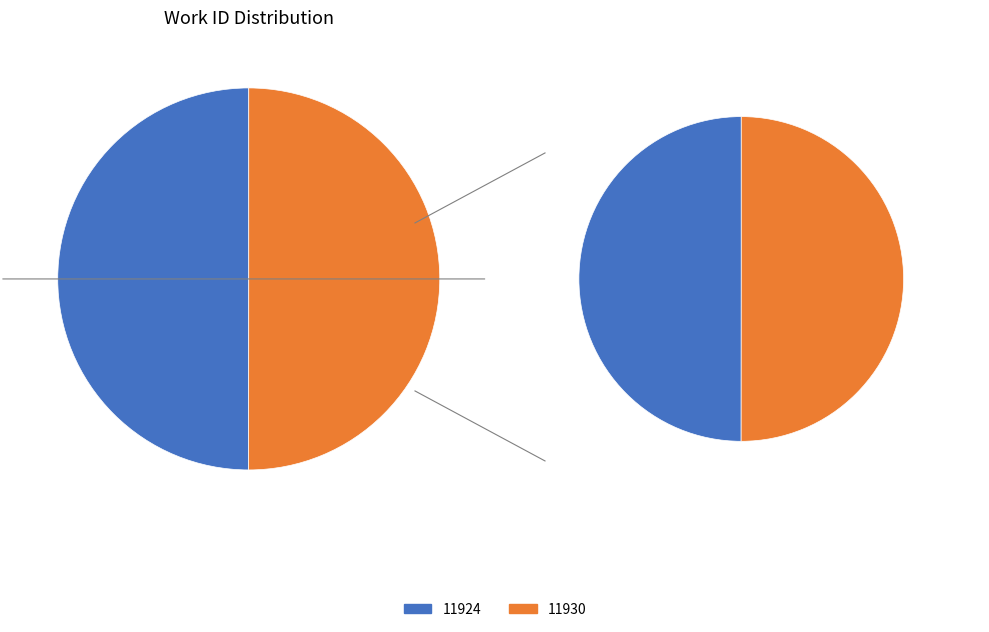

Which category accounts for the majority?

11930